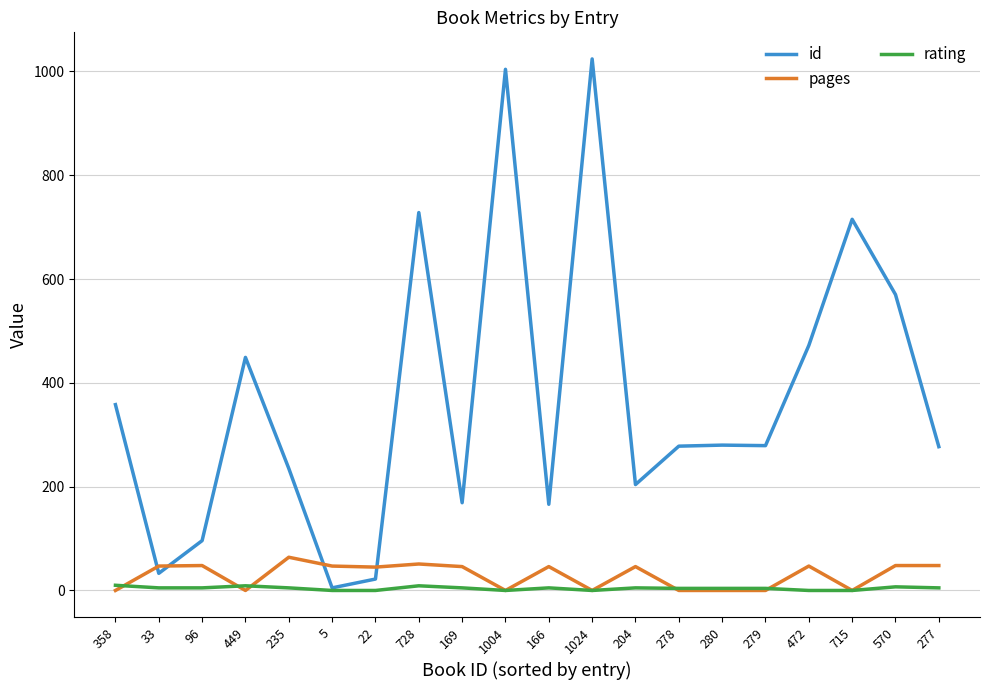

What is the sum of the id values at 728 and 1024?

1752